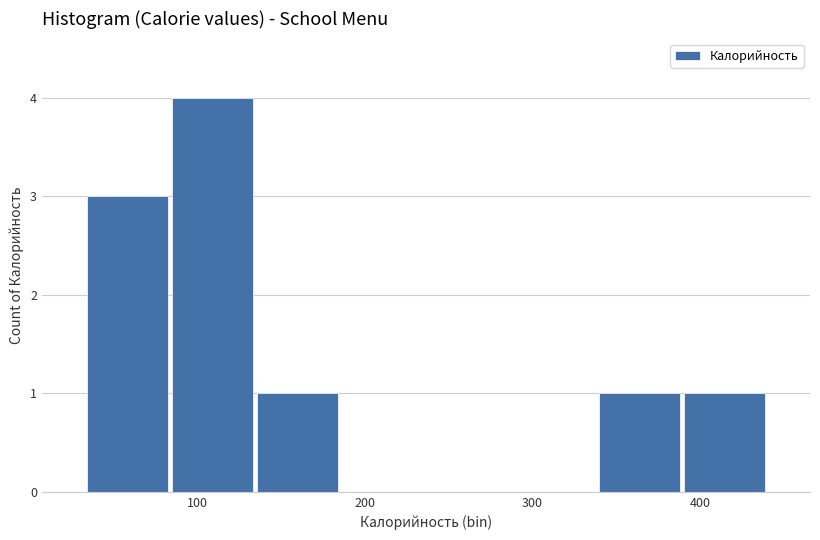

Reading left to right, transcribe this chart: for each bar, give the range it covers on the x-axis and its height. Neither the bar edges nor the heights are printed on the chart, so give them approximately, as read against the axes.

30 to 80: 3
80 to 130: 4
130 to 190: 1
190 to 240: 0
240 to 290: 0
290 to 340: 0
340 to 390: 1
390 to 440: 1